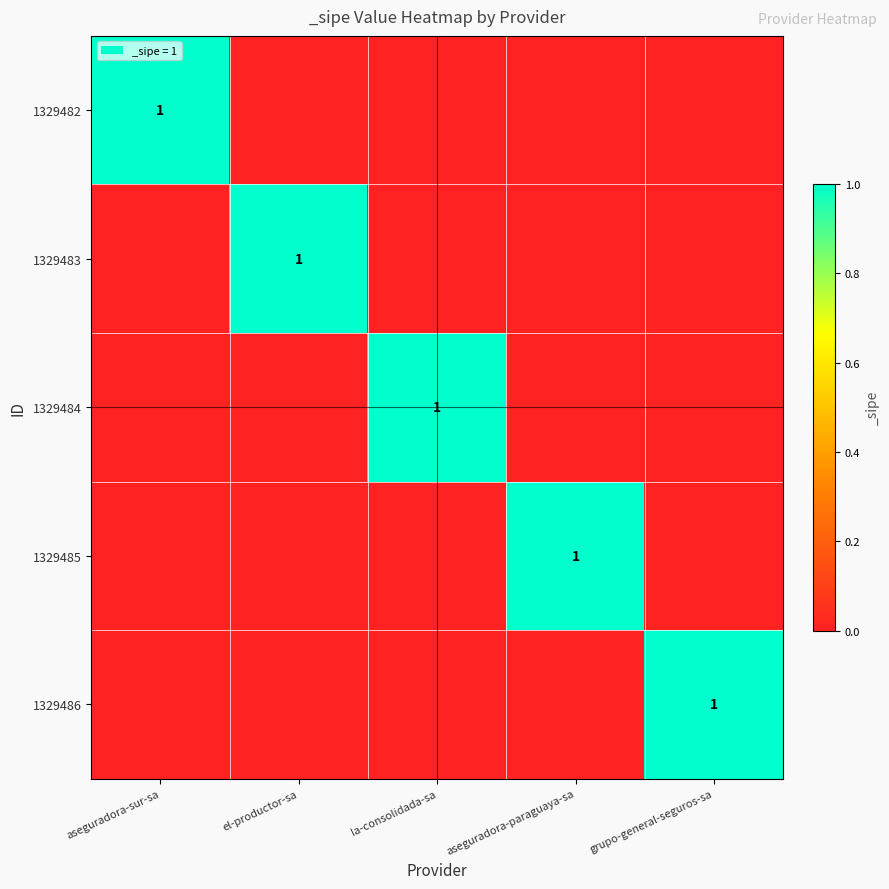

Is it true that 1329486 equals 2 at grupo-general-seguros-sa?

False